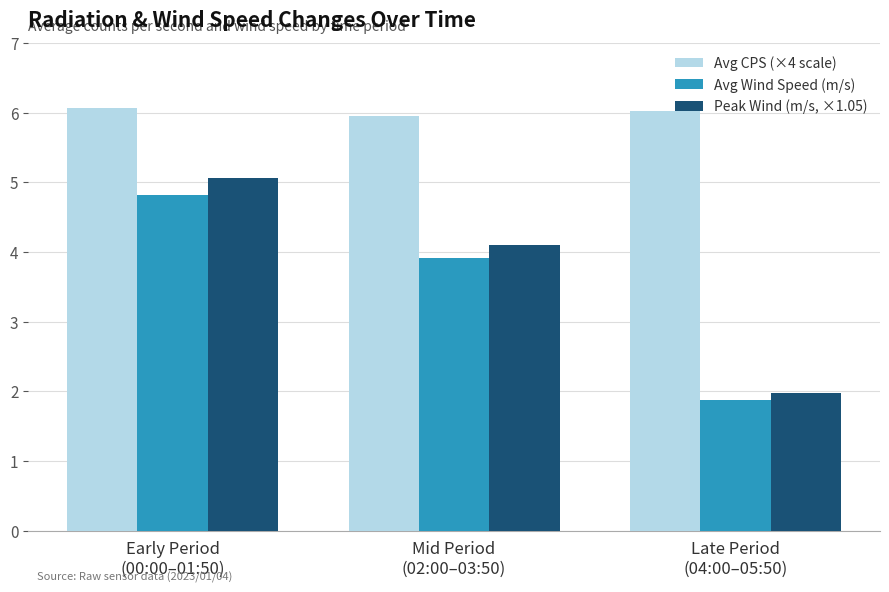

Which series has the largest total across all categories?

Avg CPS (×4 scale)